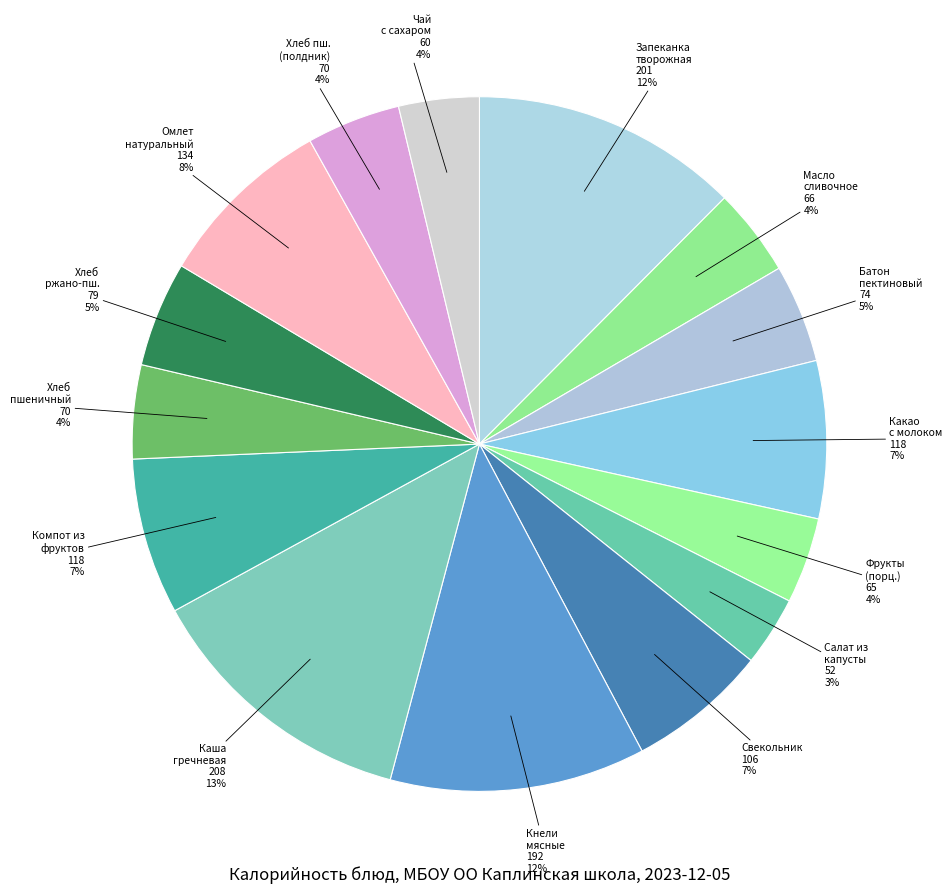

Count the number of slices in the pie.

15